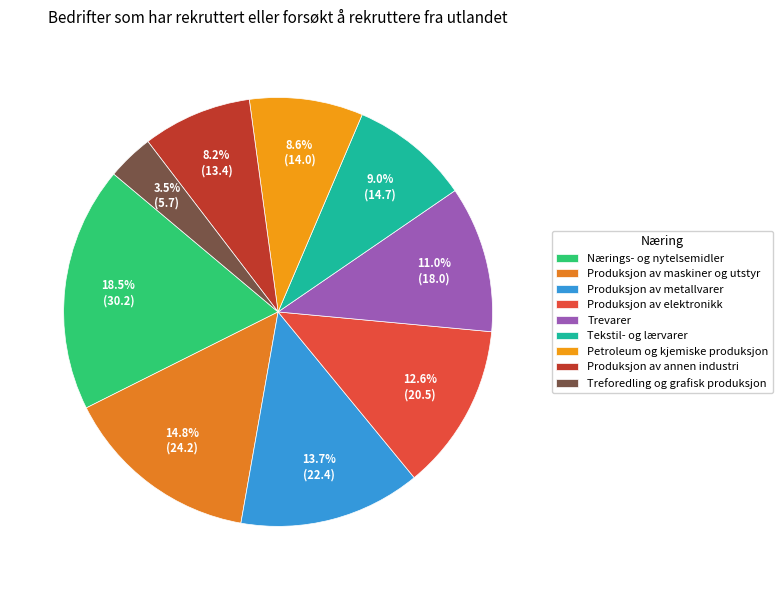

What percentage is the Tekstil- og lærvarer slice, to the nearest percent?

9%